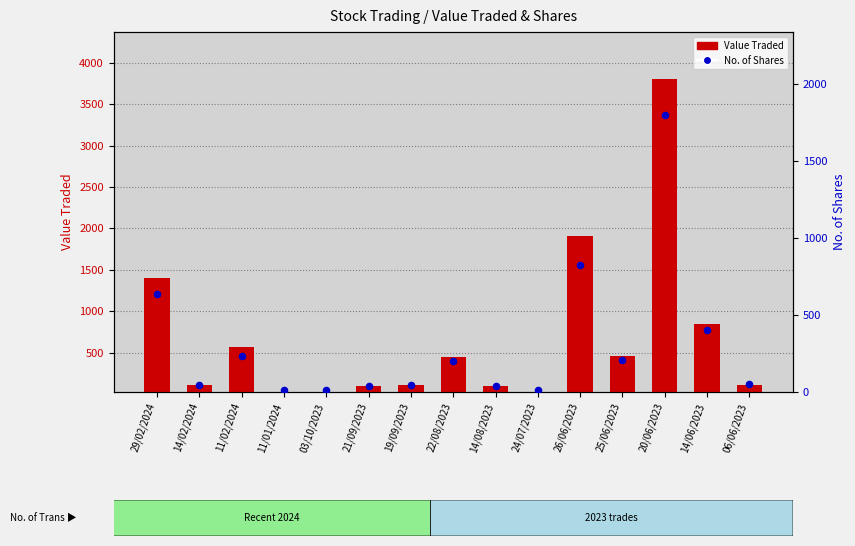

Is the value of No. of Shares at 06/06/2023 greater than the value of Value Traded at 26/06/2023?

No